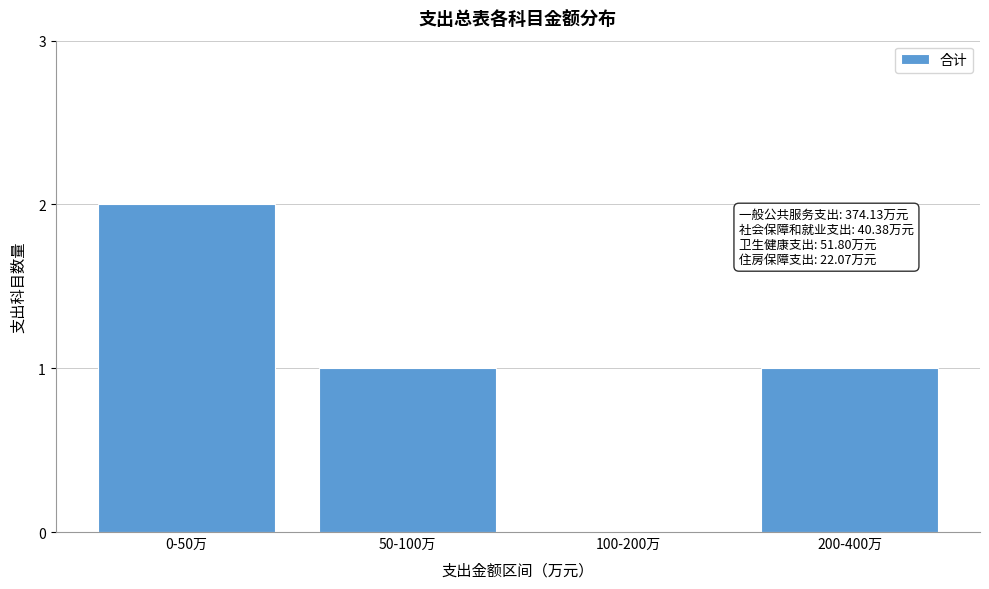

Between 0-50万 and 200-400万, which is larger?

0-50万